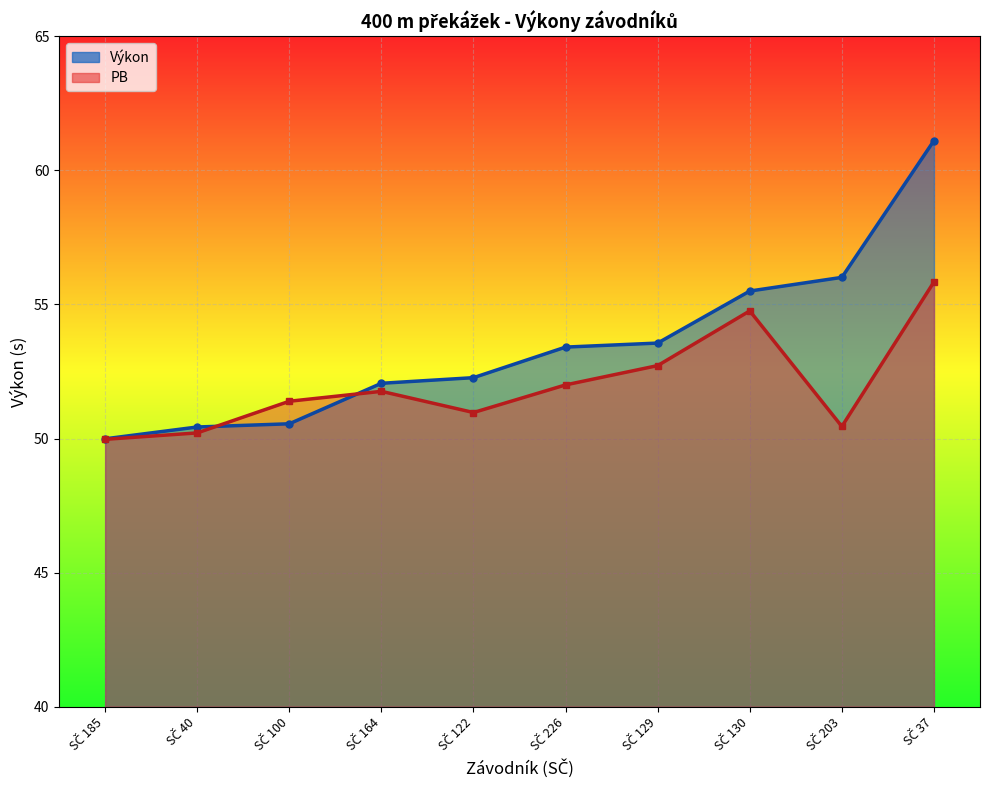

What is the difference between the maximum and minimum values in the Výkon series?

11.1